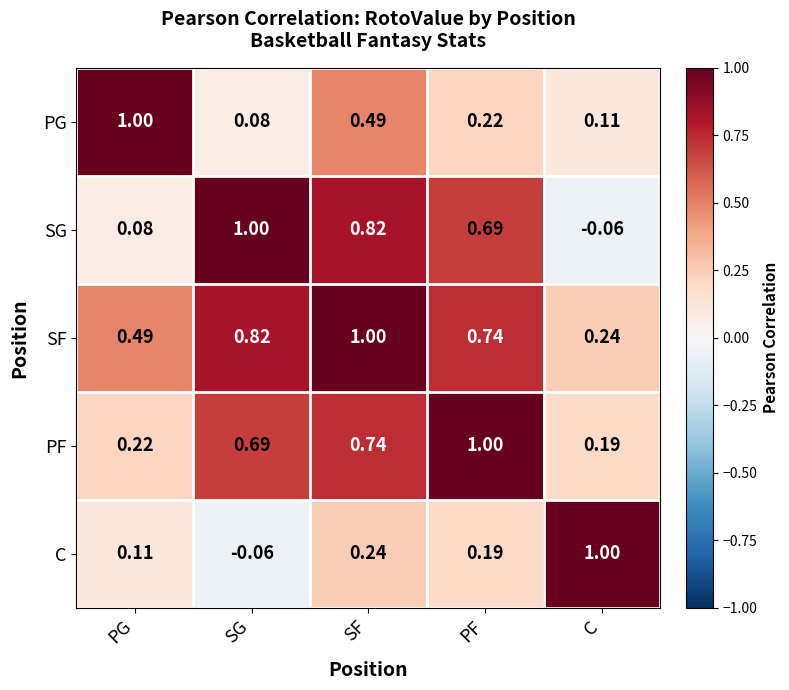

Which category has the highest value in the SG series?

SG